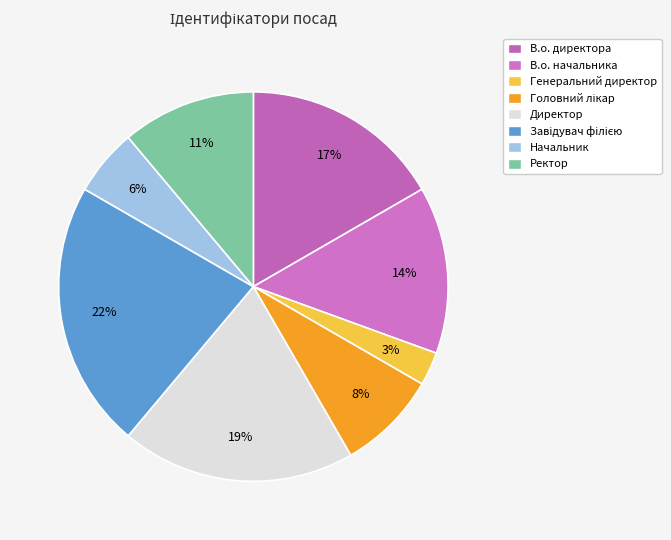

Is Ректор the majority of the pie?

No